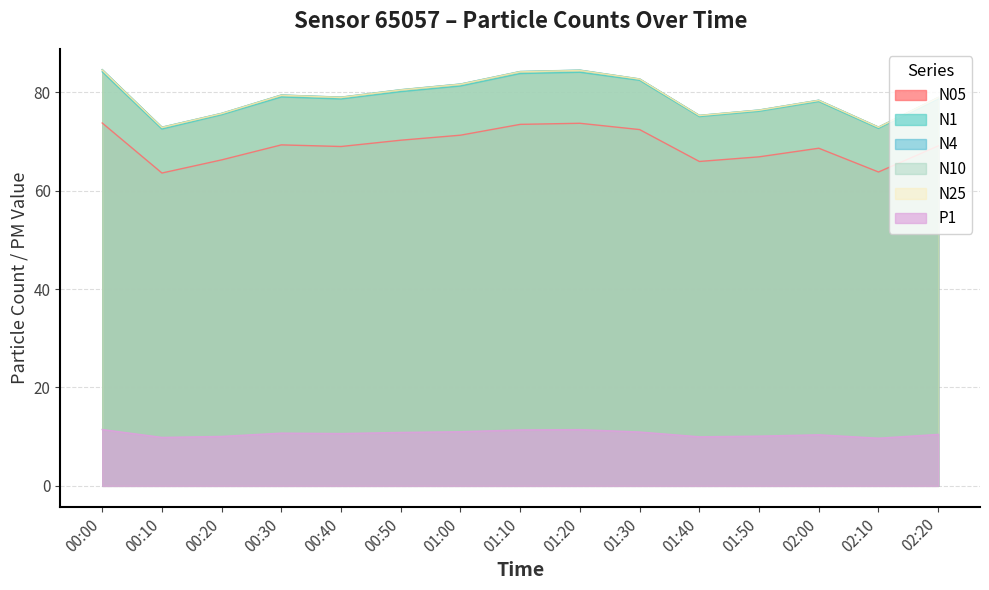

What is the maximum value for N1?

84.2